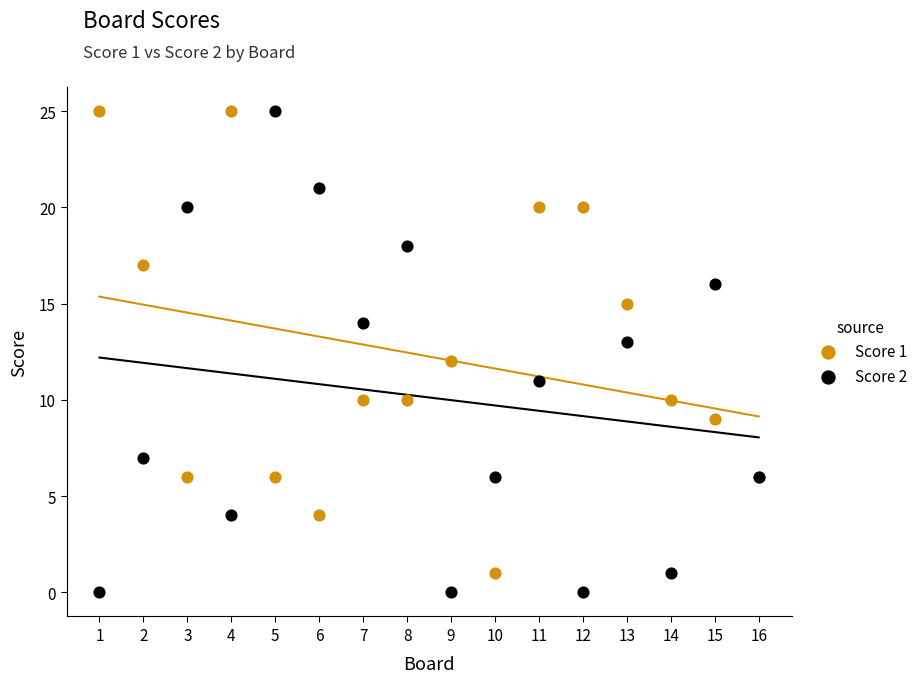

What is the X range (max minus min) for the scatter plot?

15